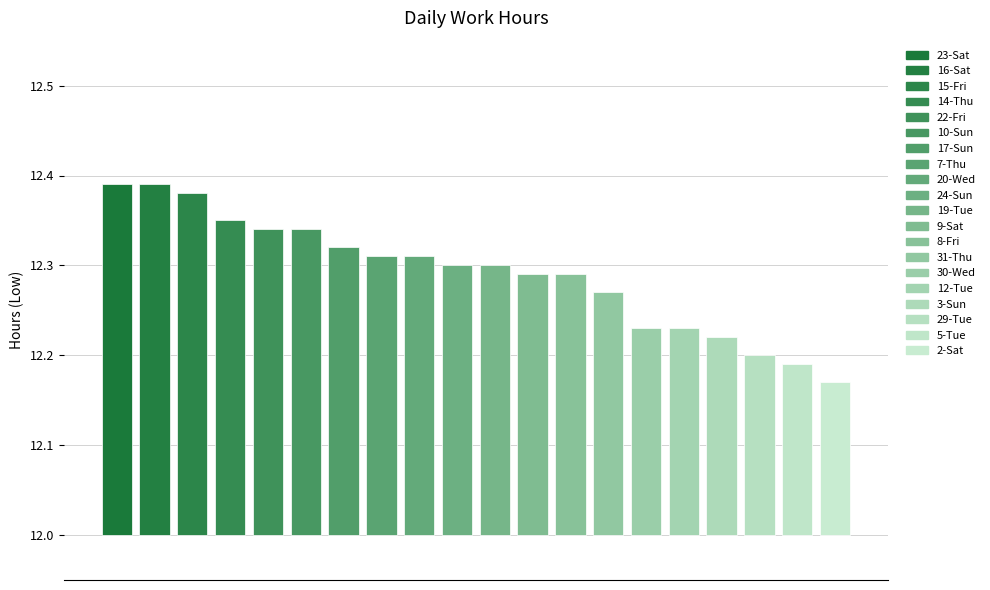

Rank the categories by value from lowest to highest.

2-Sat, 5-Tue, 29-Tue, 3-Sun, 30-Wed, 12-Tue, 31-Thu, 8-Fri, 9-Sat, 19-Tue, 24-Sun, 7-Thu, 20-Wed, 17-Sun, 10-Sun, 22-Fri, 14-Thu, 15-Fri, 16-Sat, 23-Sat